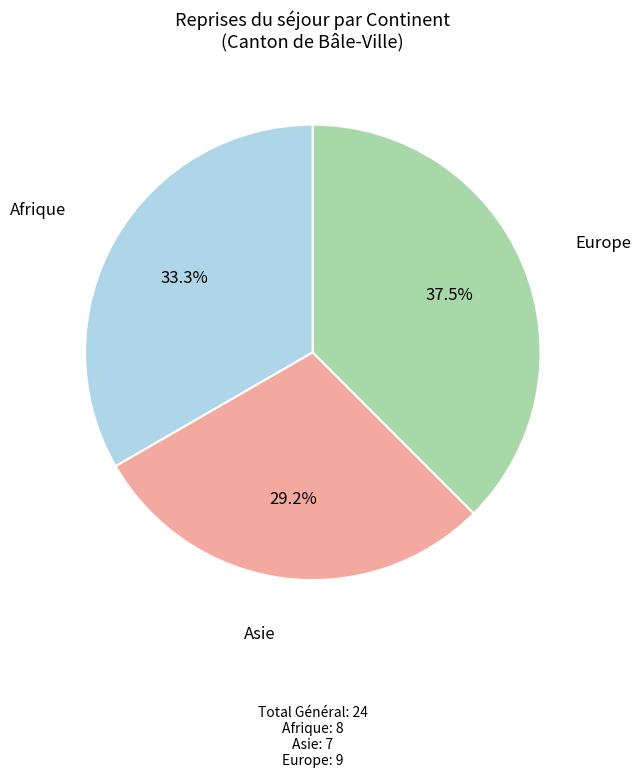

What is the ratio of the value at Europe to the value at Afrique?

1.1